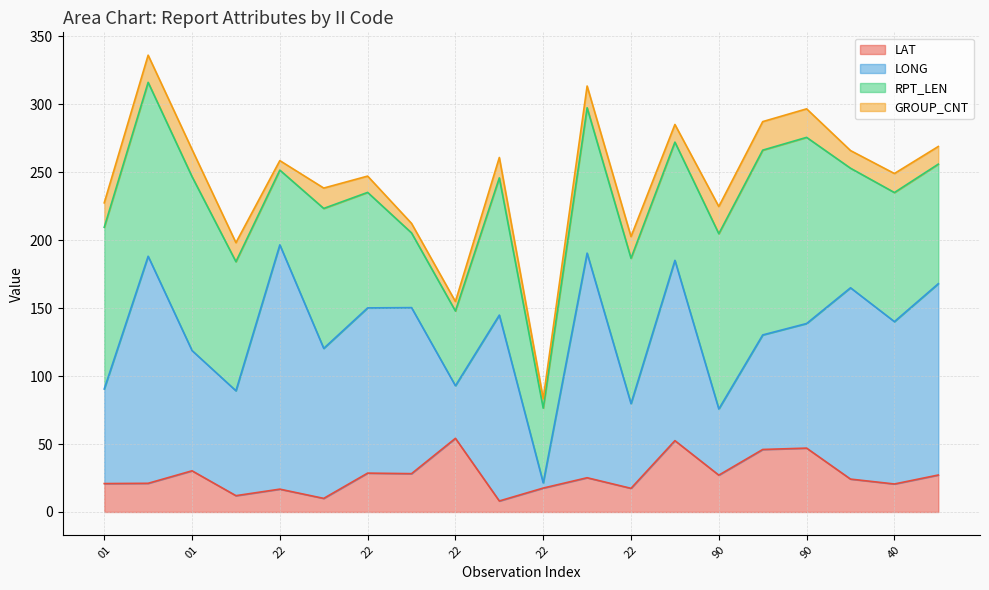

List the series in order of their peak value, lowest first.

GROUP_CNT, LAT, RPT_LEN, LONG